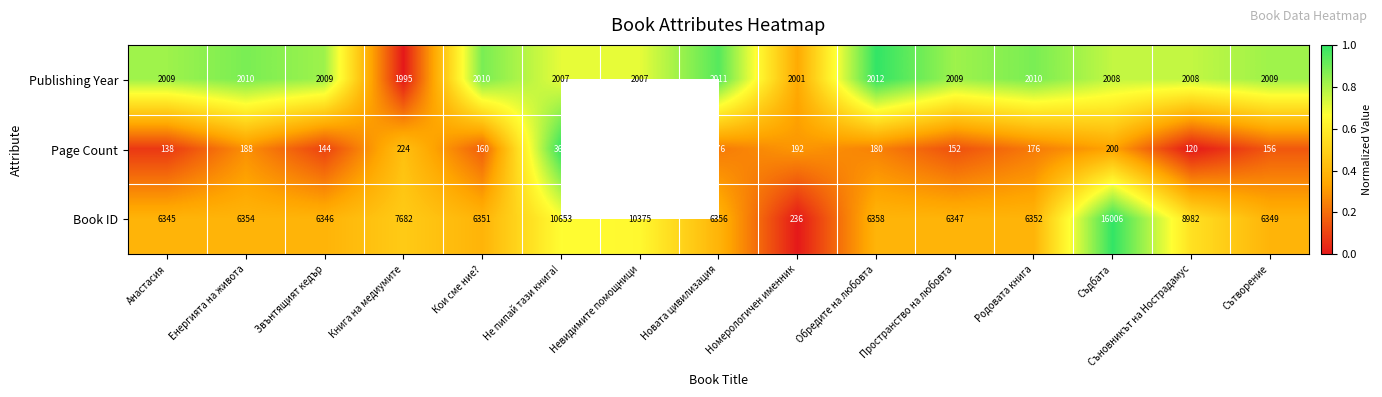

At Обредите на любовта, list the series in order from largest to smallest.

Book ID, Publishing Year, Page Count